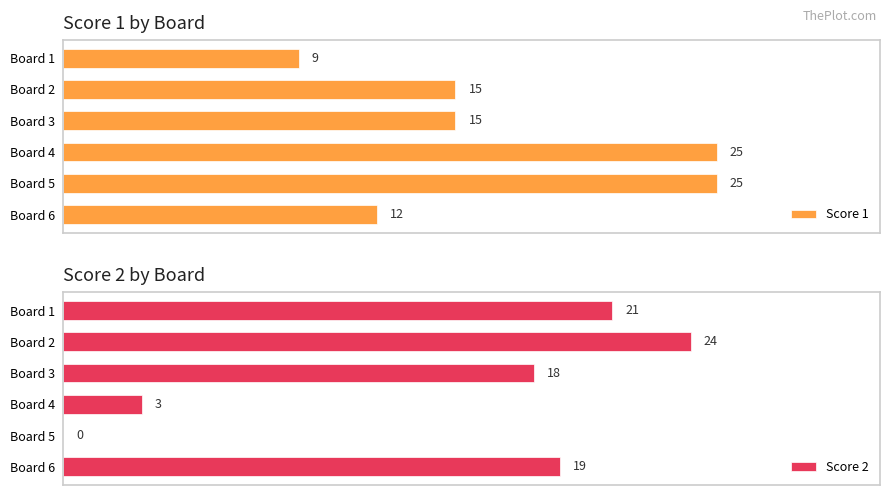

What is the value of the Score 1 bar at the 6th from the left?

12